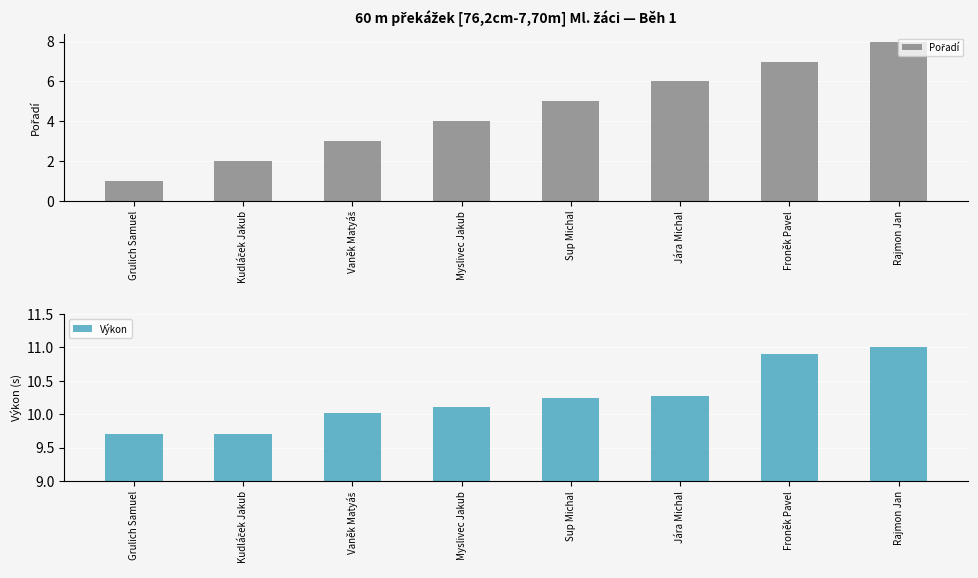

Rank the series at Vaněk Matyáš from lowest to highest value.

Pořadí, Výkon